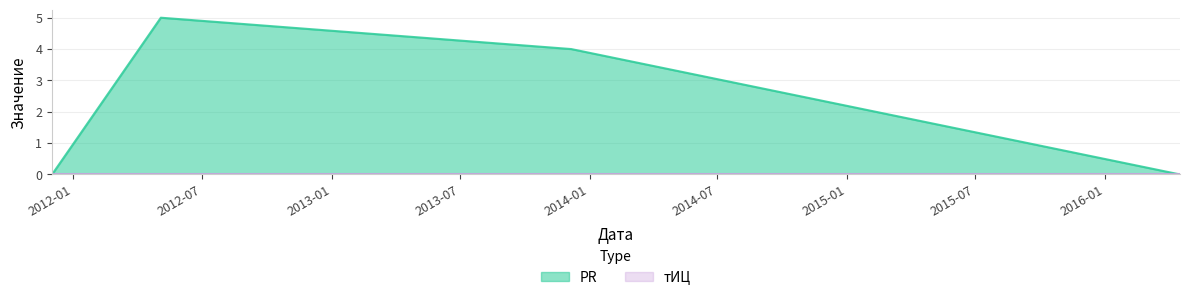

How many points are higher than both their immediate neighbors (excluding endpoints)?

1